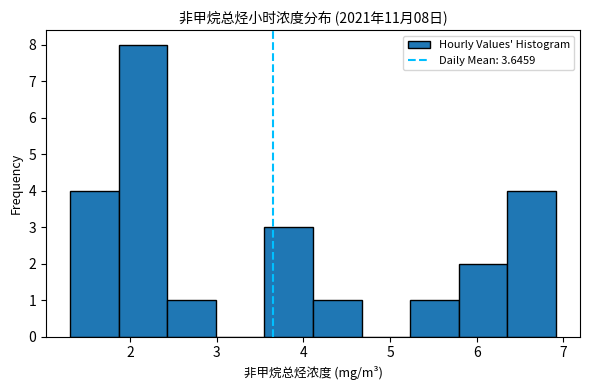

Which range on the x-axis has the tallest bar?

1.9 to 2.4